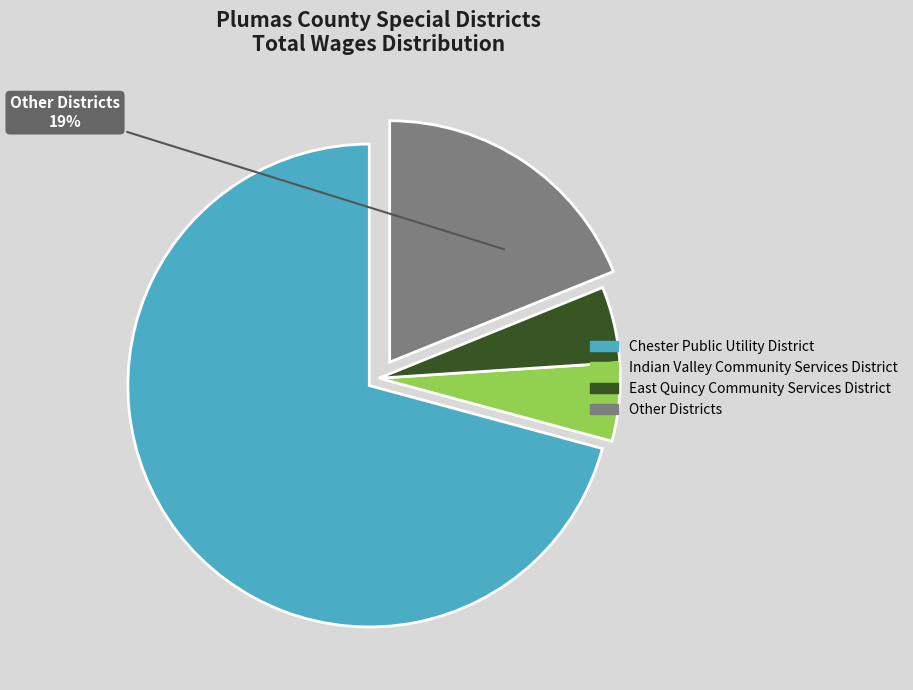

Is it true that Indian Valley Community Services District is 5% of the pie?

True